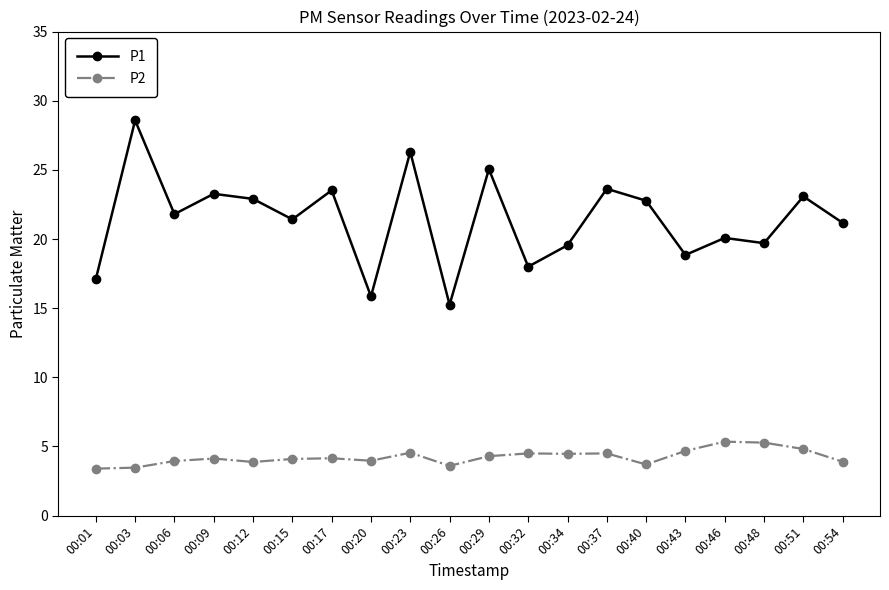

At which category does the chart reach its peak across all series?

00:03